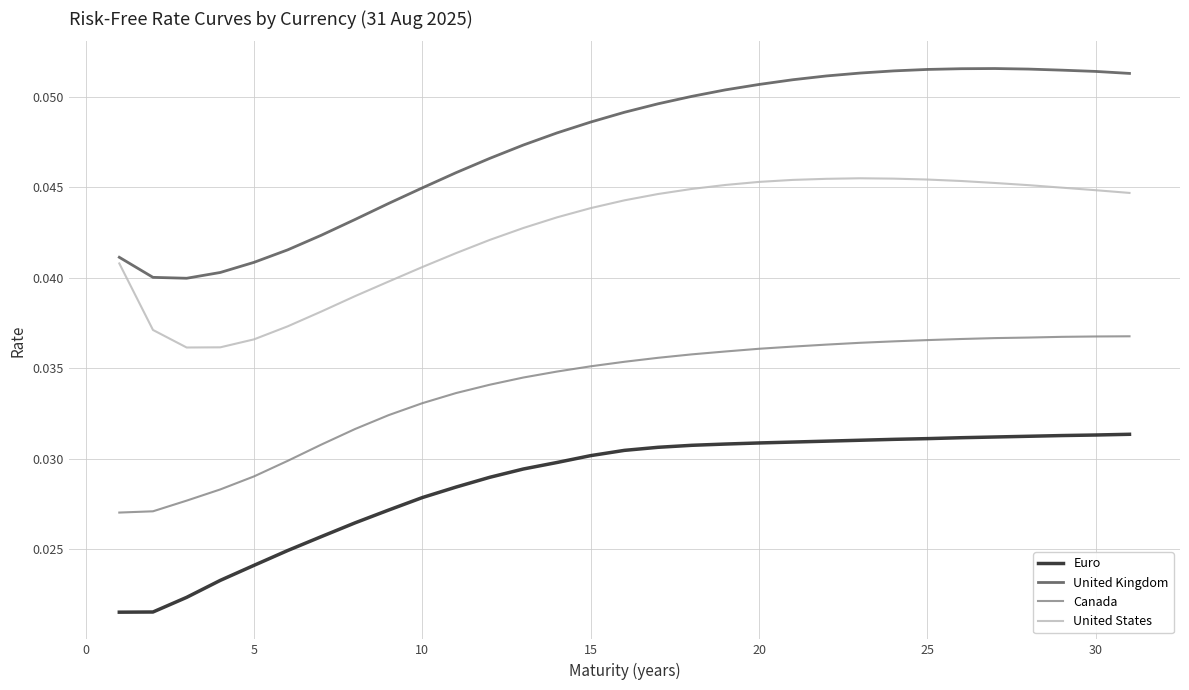

Which series has the largest range (max minus min)?

United Kingdom